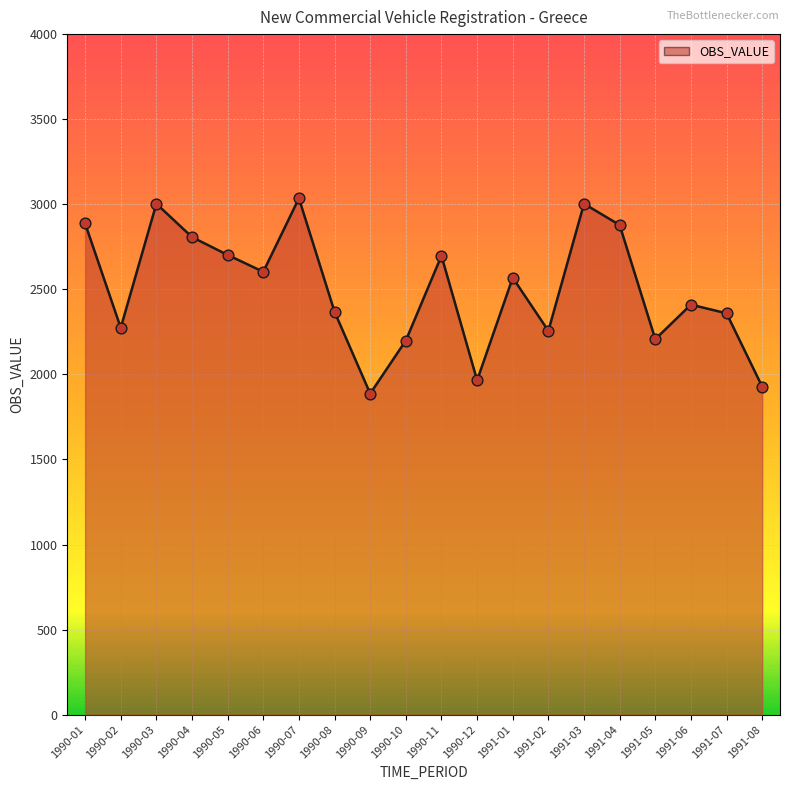

Between 1991-07 and 1990-09, which is larger?

1991-07